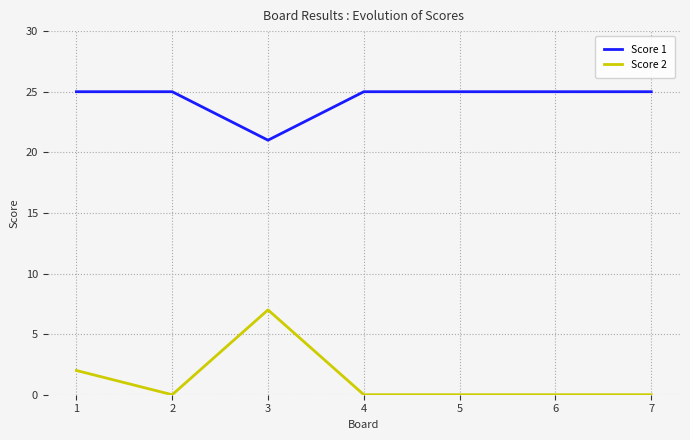

What is the highest value of the Score 1 series?

25